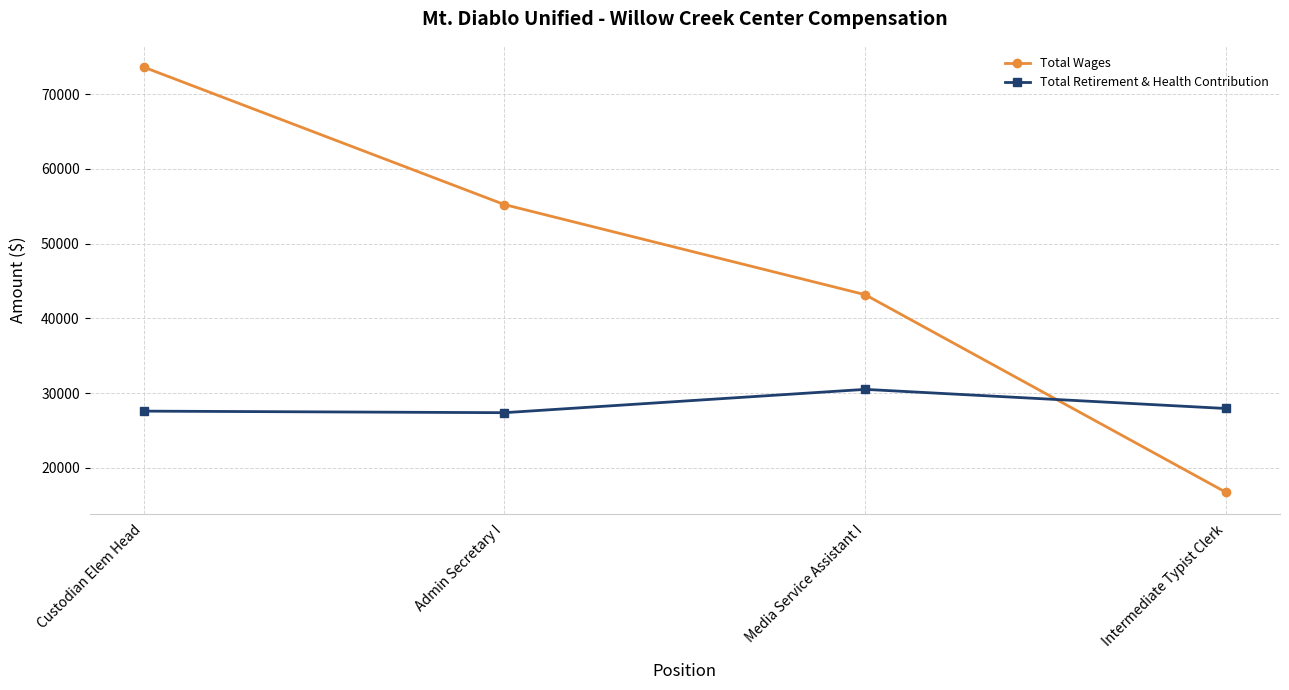

What is the minimum value for Total Retirement & Health Contribution?

27380